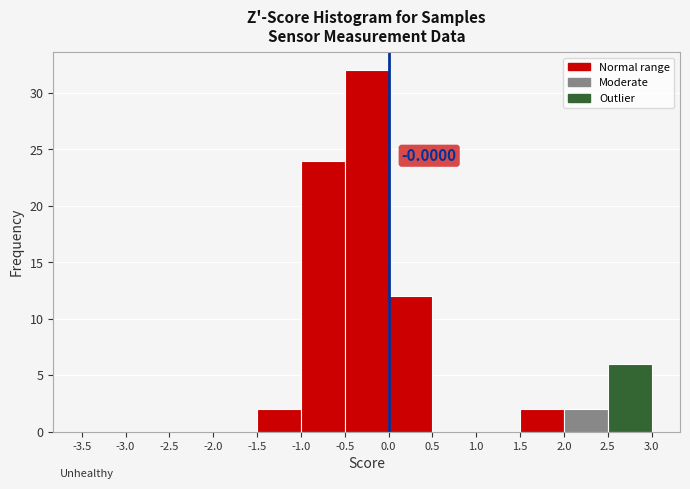

Over which range of the x-axis is the bar tallest?

-0.5 to 0.0